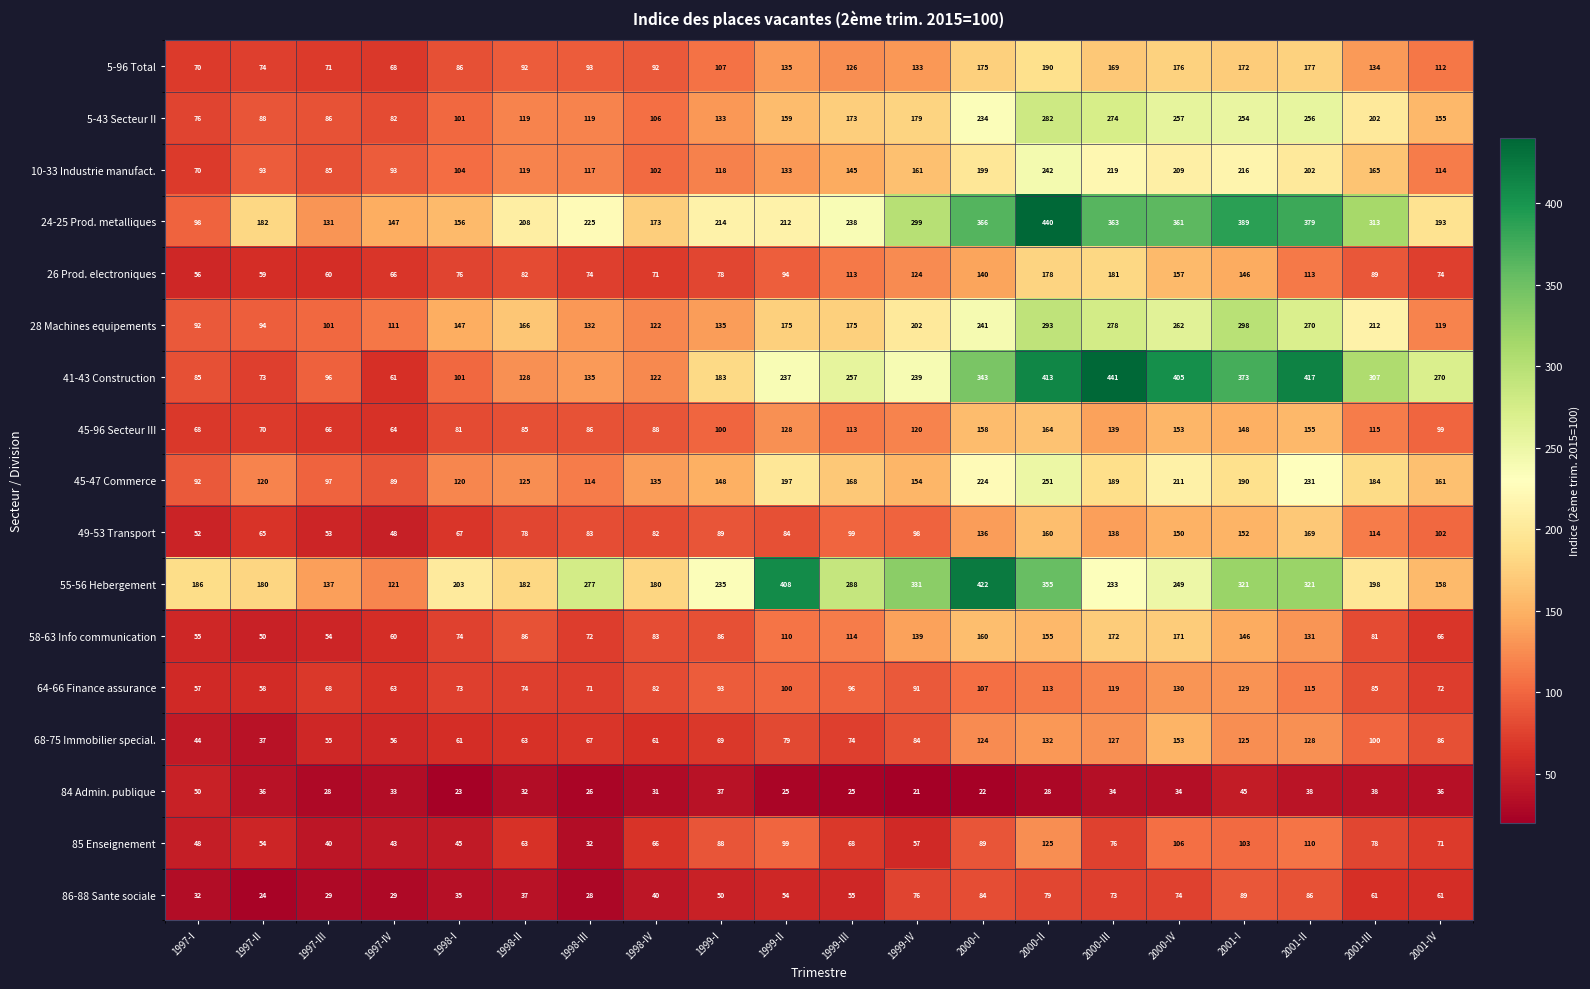

What is the difference between the maximum and minimum values in the 26 Prod. electroniques series?

125